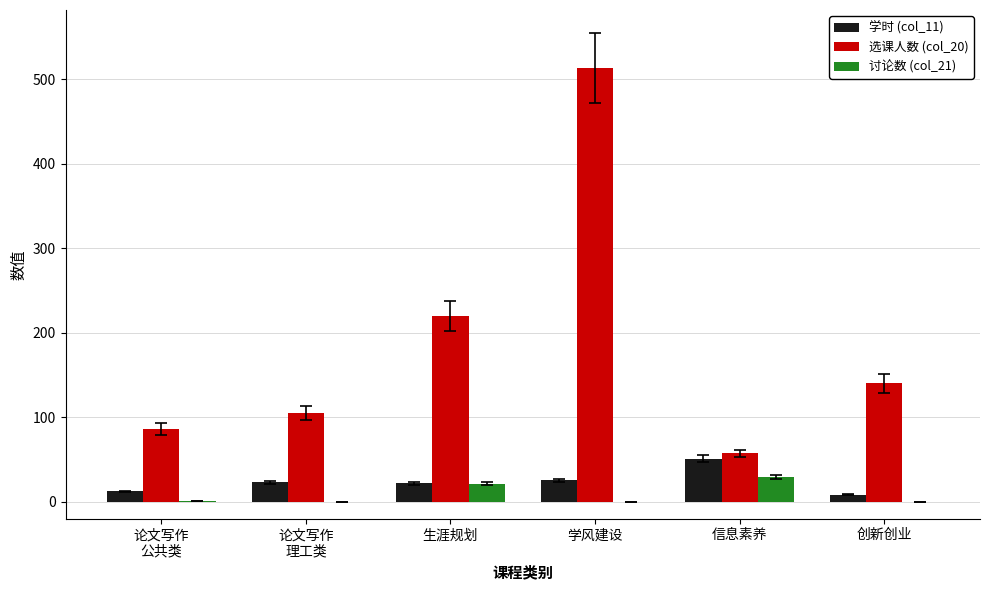

What are all the series names shown in the legend?

学时 (col_11), 选课人数 (col_20), 讨论数 (col_21)